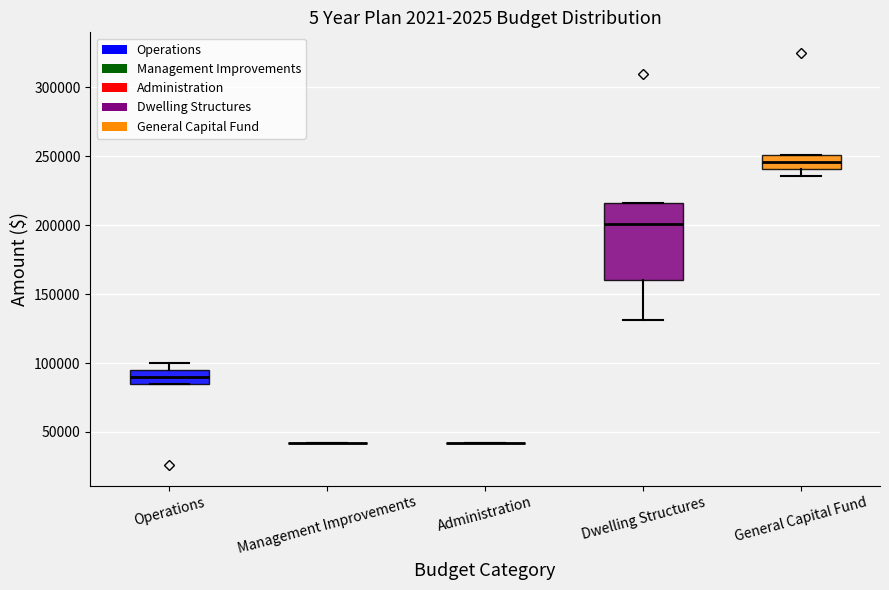

Reading left to right, read every box against the y-axis: the position of its median line, the range the box covers, and the ends of its whiskers. The values are not printed on the chart, so give them approximately, as read against the axis.

Operations: median 90000, box 85000 to 95000, whiskers 85000 to 100000
Management Improvements: box collapsed to a line at 40000, whiskers 40000 to 40000
Administration: box collapsed to a line at 40000, whiskers 40000 to 40000
Dwelling Structures: median 200000, box 160000 to 215000, whiskers 130000 to 215000
General Capital Fund: median 245000, box 240000 to 250000, whiskers 235000 to 250000